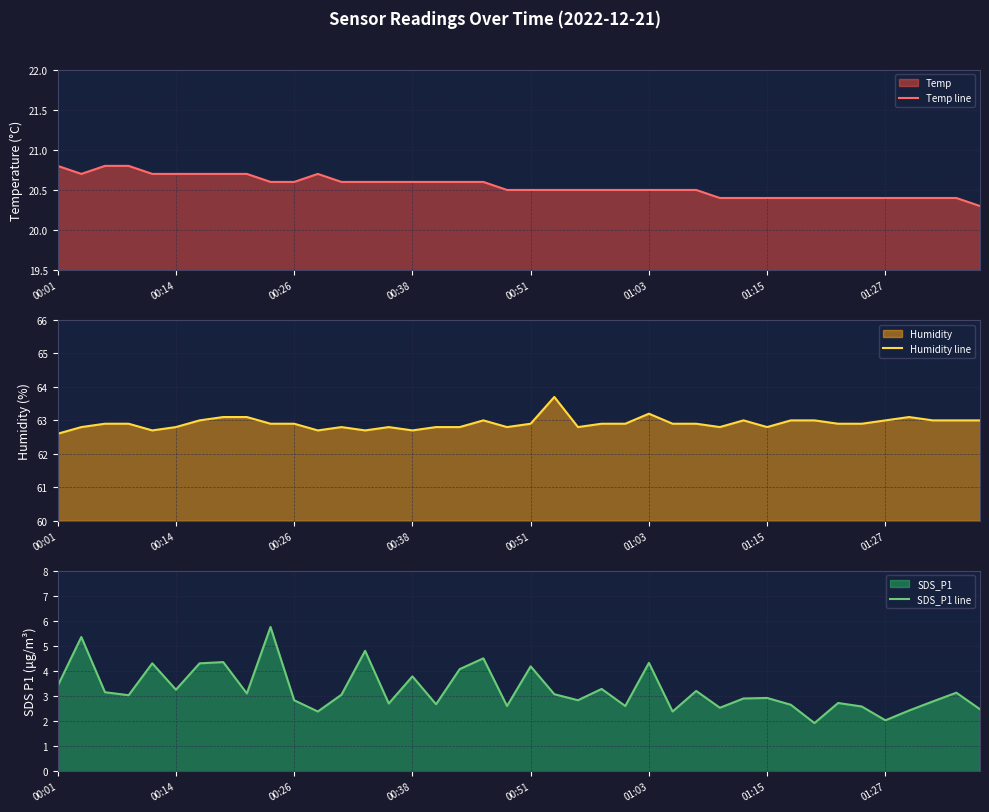

What is the sum of all Humidity line values?

2516.5